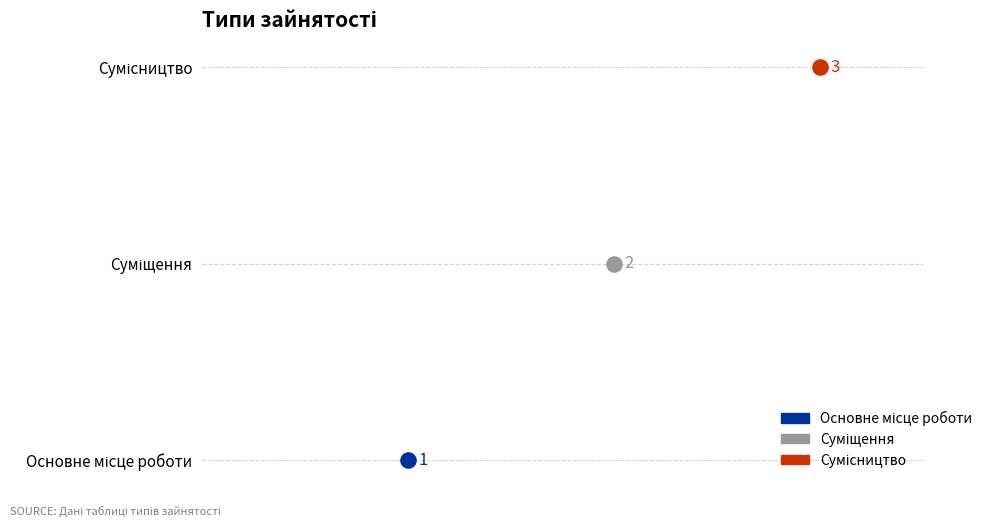

What is the ratio of the value at Основне місце роботи to the value at Сумісництво?

0.3